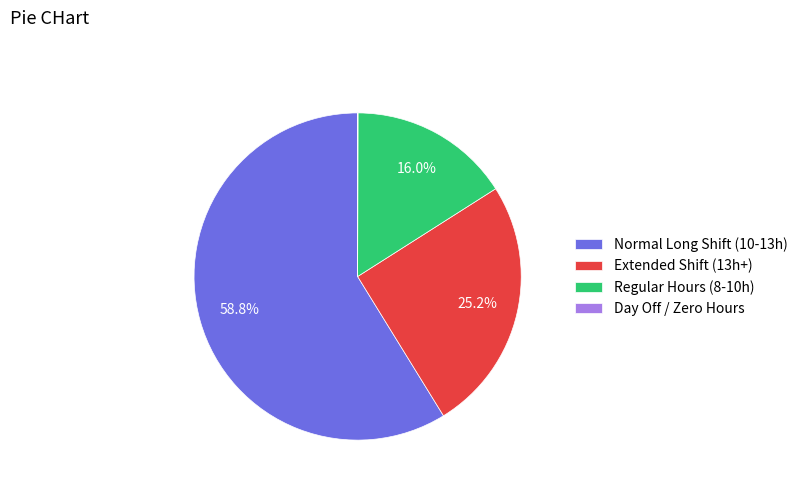

Do Normal Long Shift (10-13h) and Extended Shift (13h+) together represent more than half of the pie?

Yes